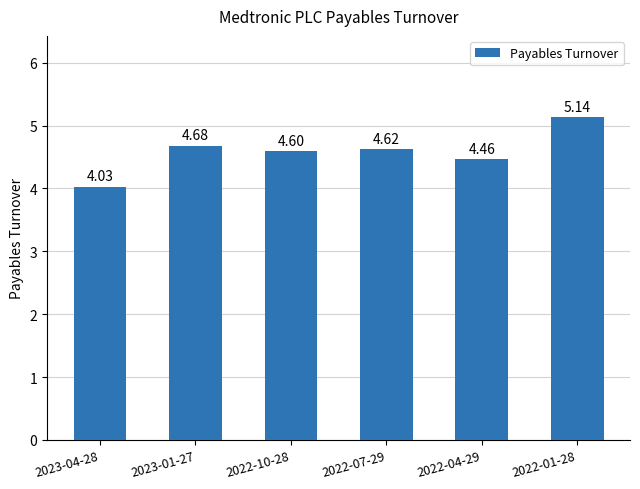

List the labels in order of value, largest first.

2022-01-28, 2023-01-27, 2022-07-29, 2022-10-28, 2022-04-29, 2023-04-28